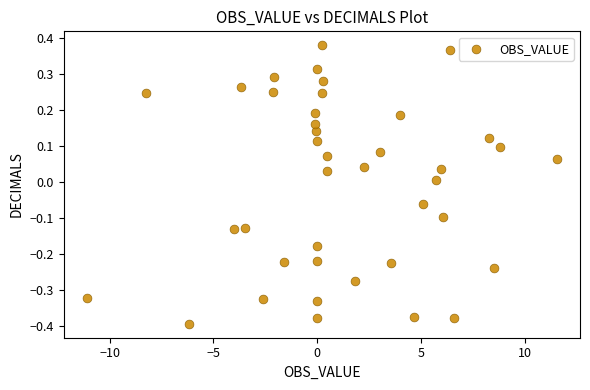

What is the range of Y values (max minus min)?

0.8